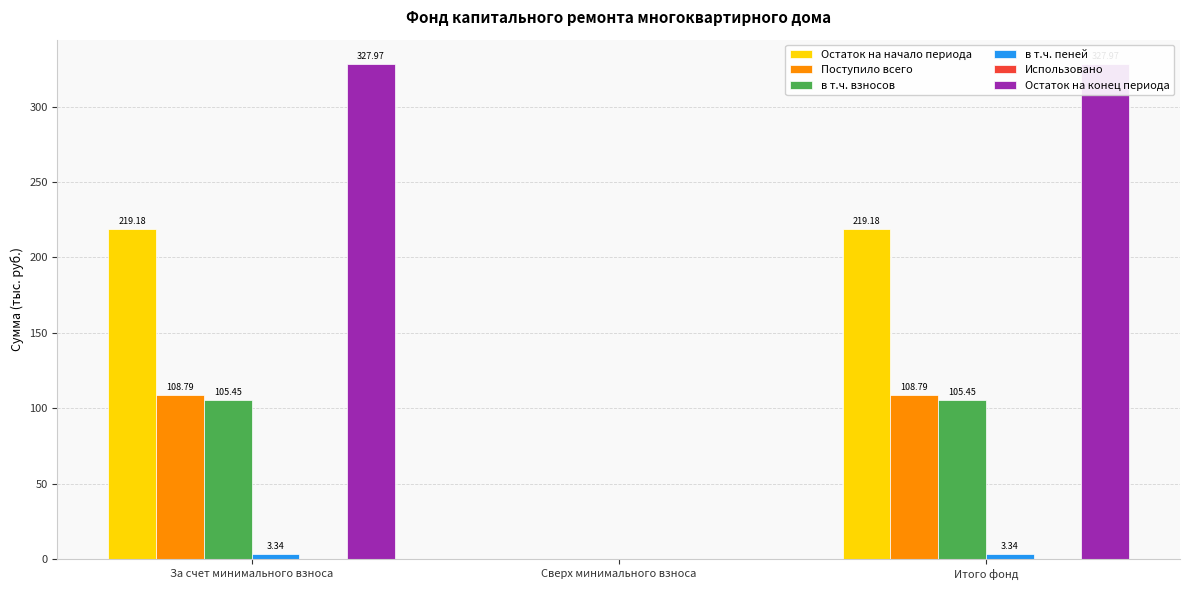

At which category is the sum across all series the highest?

За счет минимального взноса